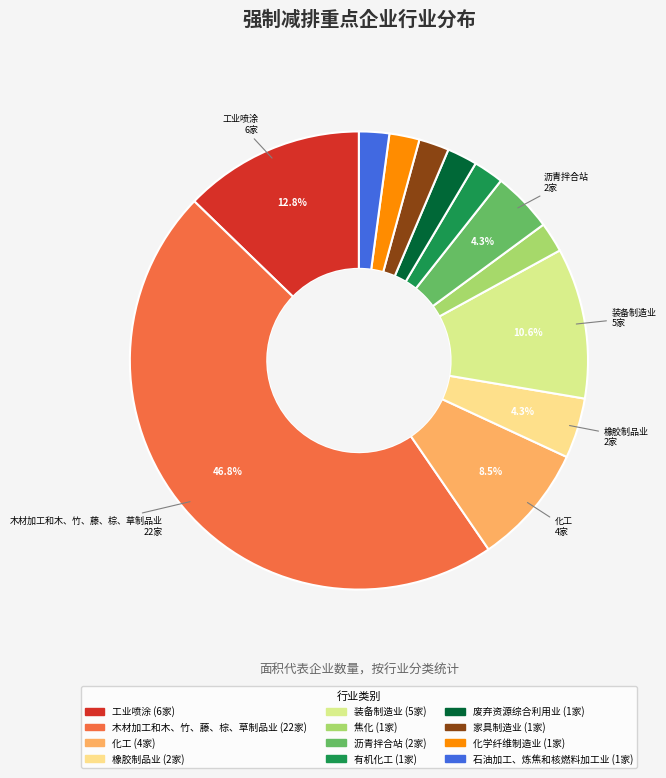

Which slice is the smallest?

焦化